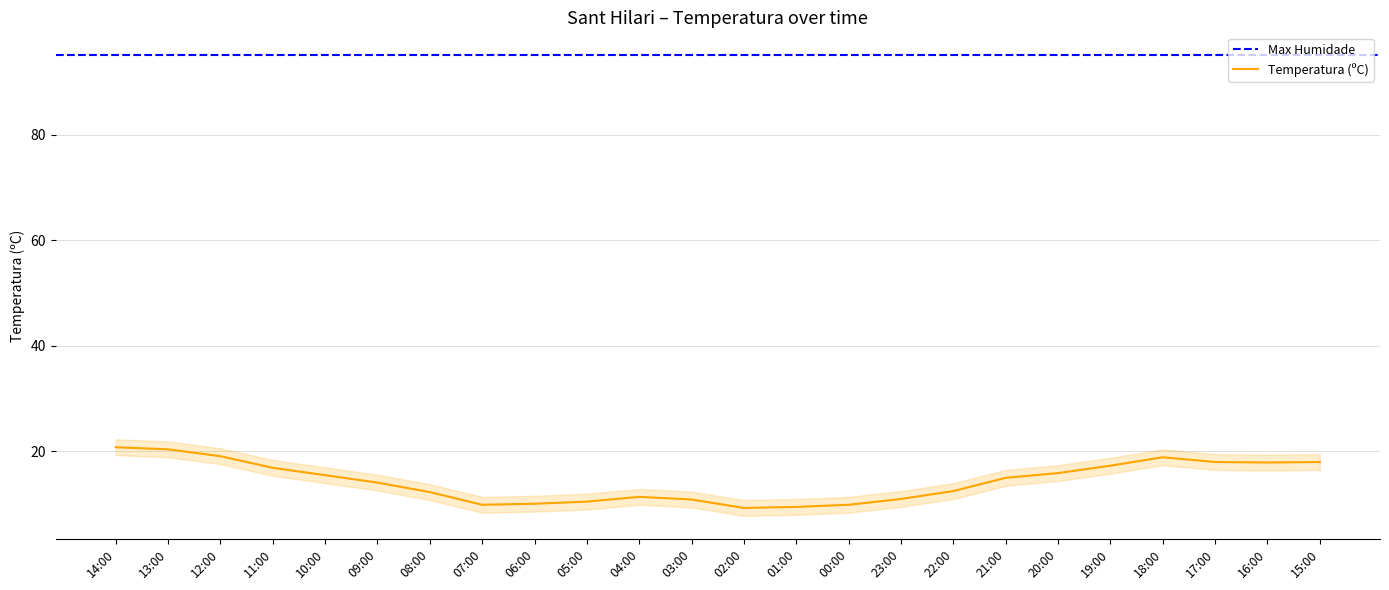

Between 16:00 and 08:00, which is larger?

16:00